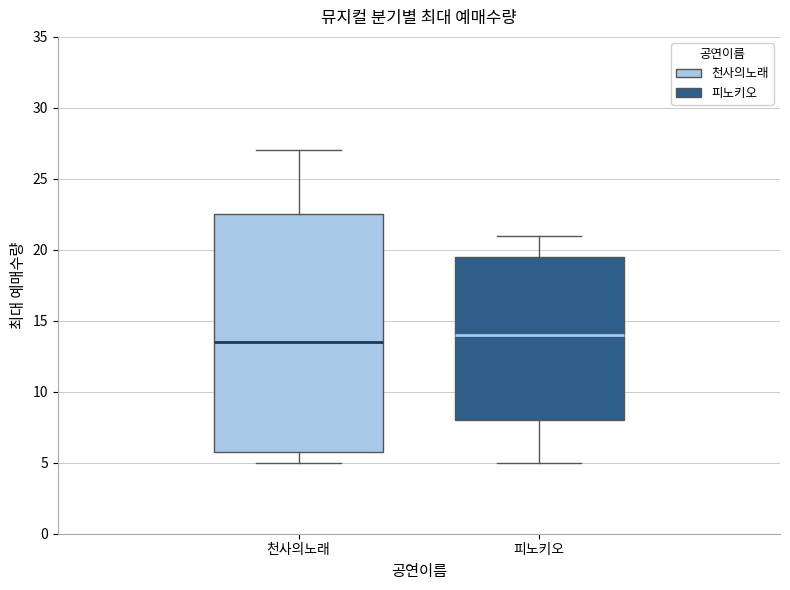

Which box's median line is the lowest?

천사의노래